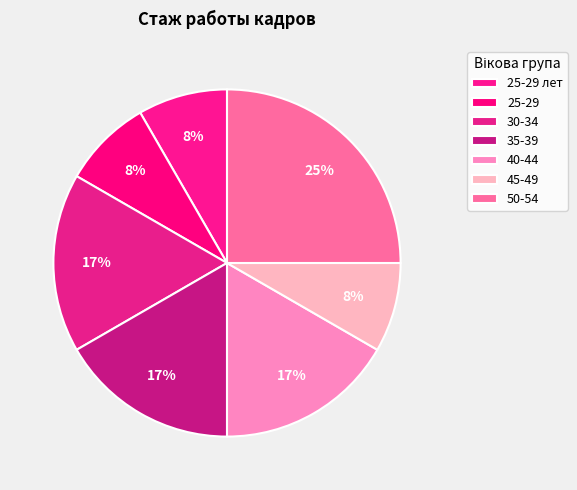

Count the number of slices in the pie.

7